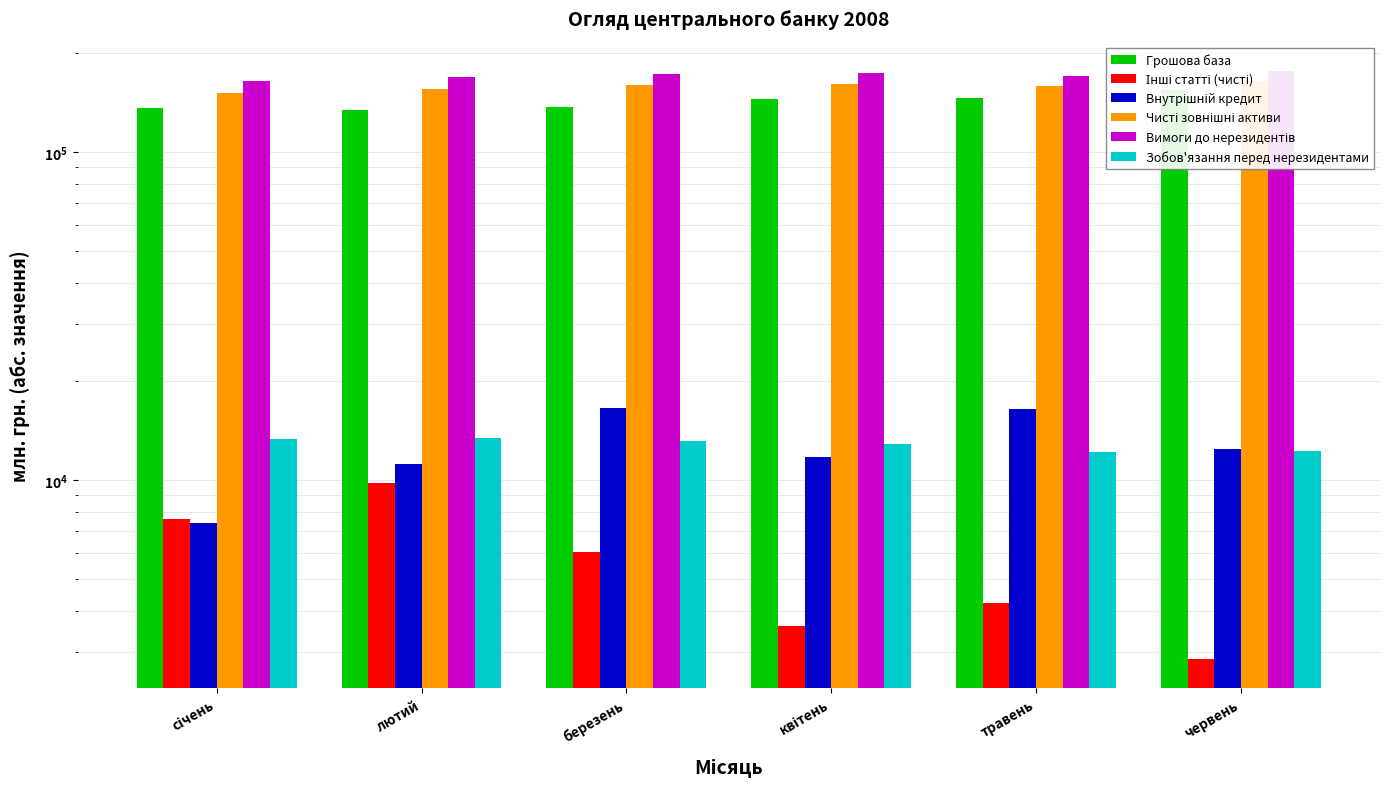

Where is Зобов'язання перед нерезидентами nearest to the value 12851?

квітень